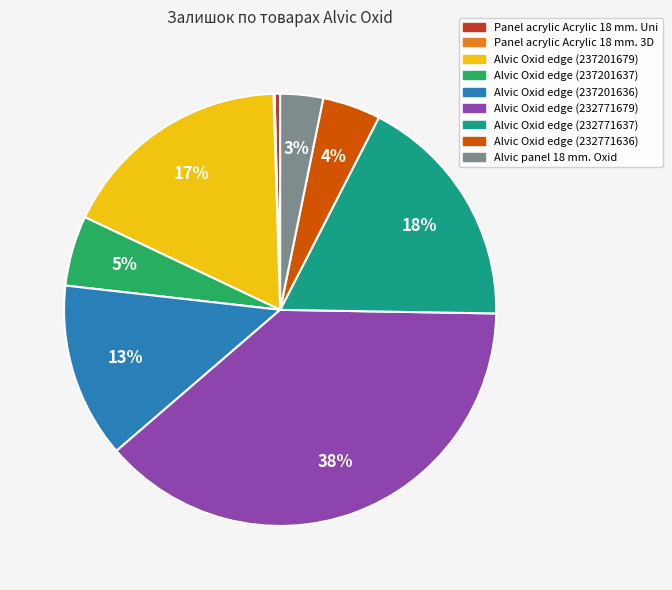

Do Alvic Oxid edge (232771637) and Alvic panel 18 mm. Oxid together represent more than half of the pie?

No